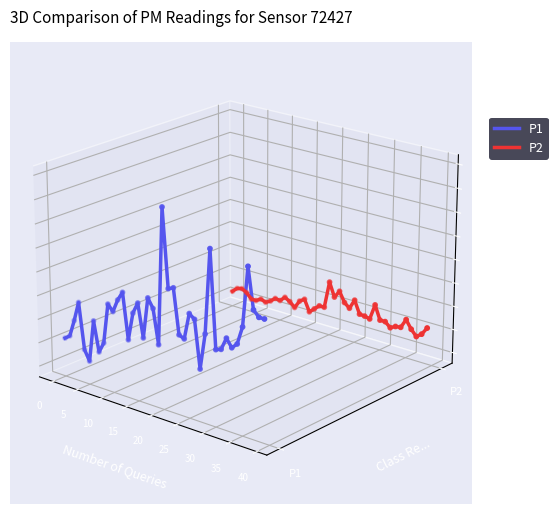

Which series reaches the minimum Y coordinate?

P1